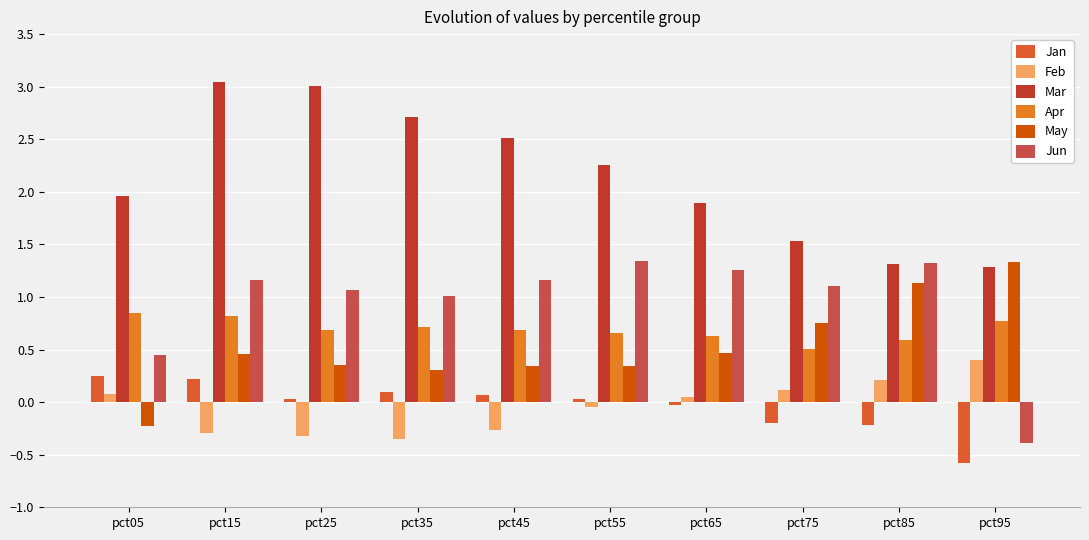

At which category is the sum across all series the highest?

pct15